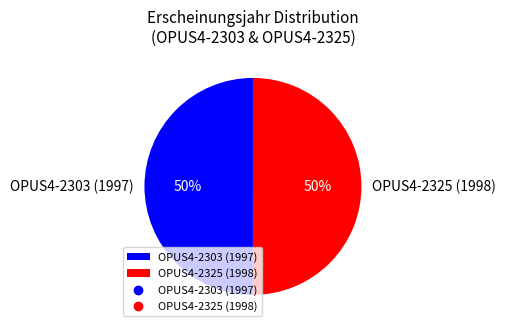

Is the sum of OPUS4-2303 (1997) and OPUS4-2325 (1998) greater than half?

Yes